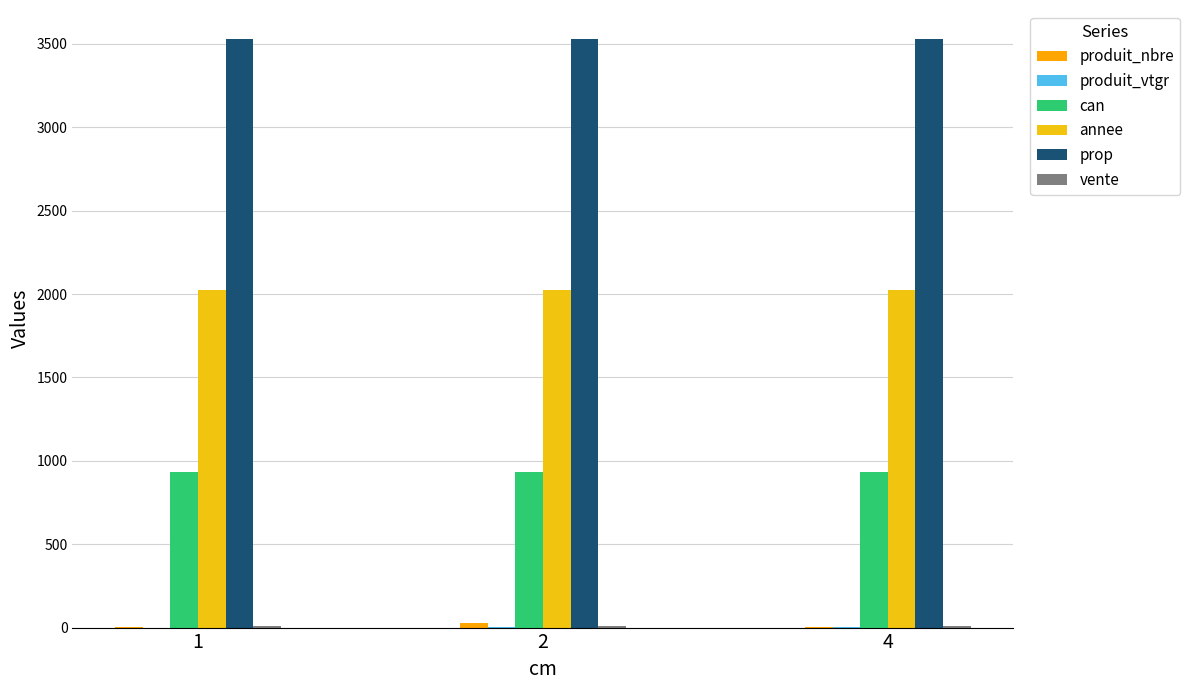

How many categories are shown in the chart?

3